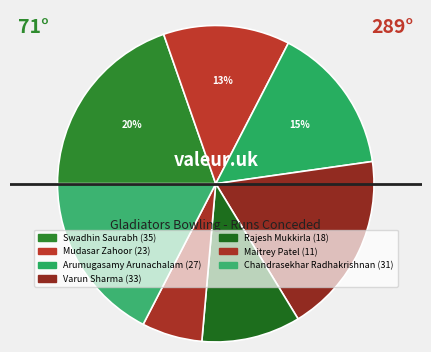

The Mudasar Zahoor slice represents 13% of the pie. True or false?

True